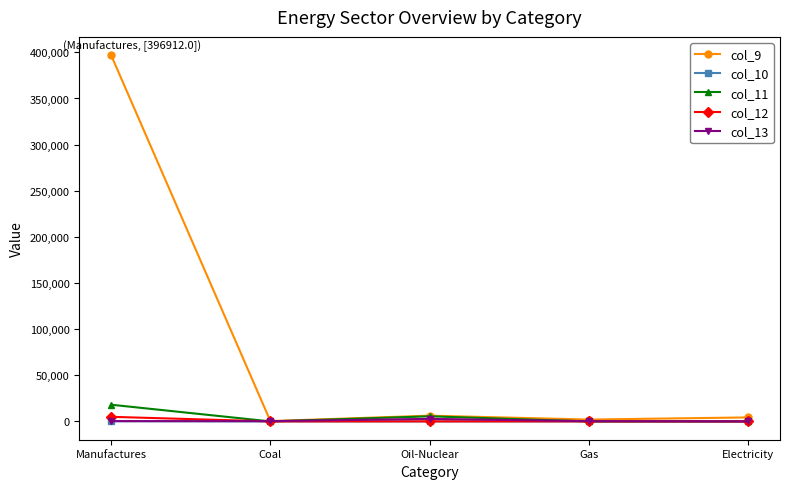

Between Manufactures and Coal, which series saw the biggest shift?

col_9